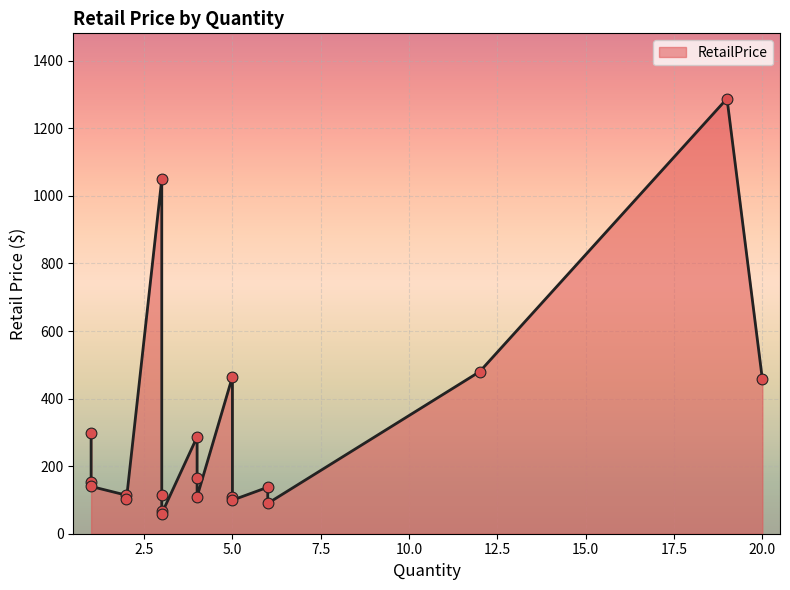

What is the ratio of the value at 1 to the value at 5?

2.7